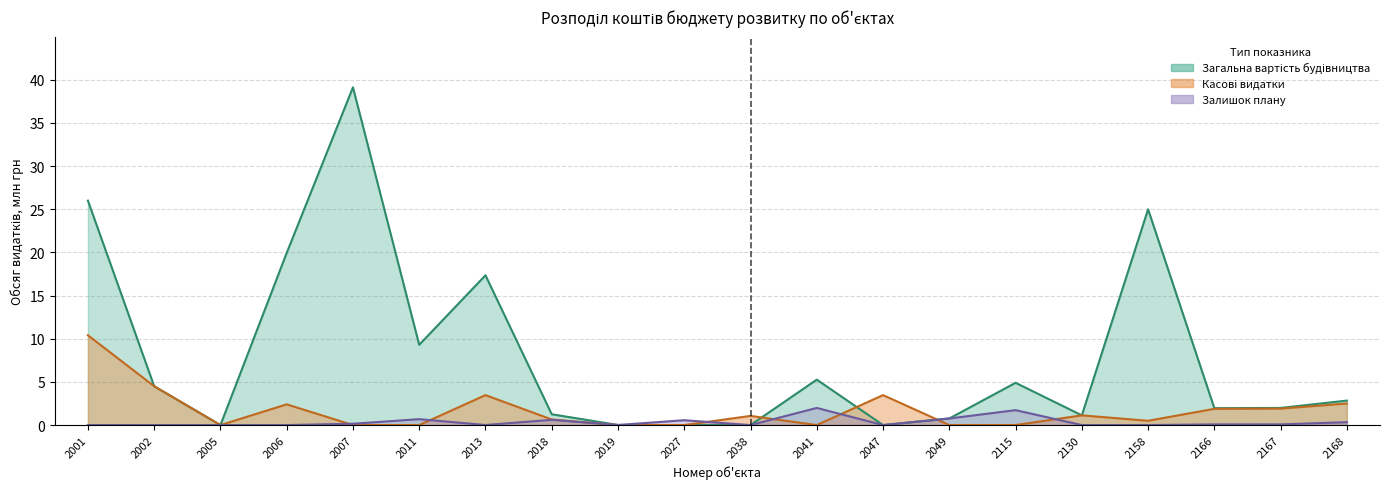

How many times do Касові видатки and Залишок плану cross each other?

8